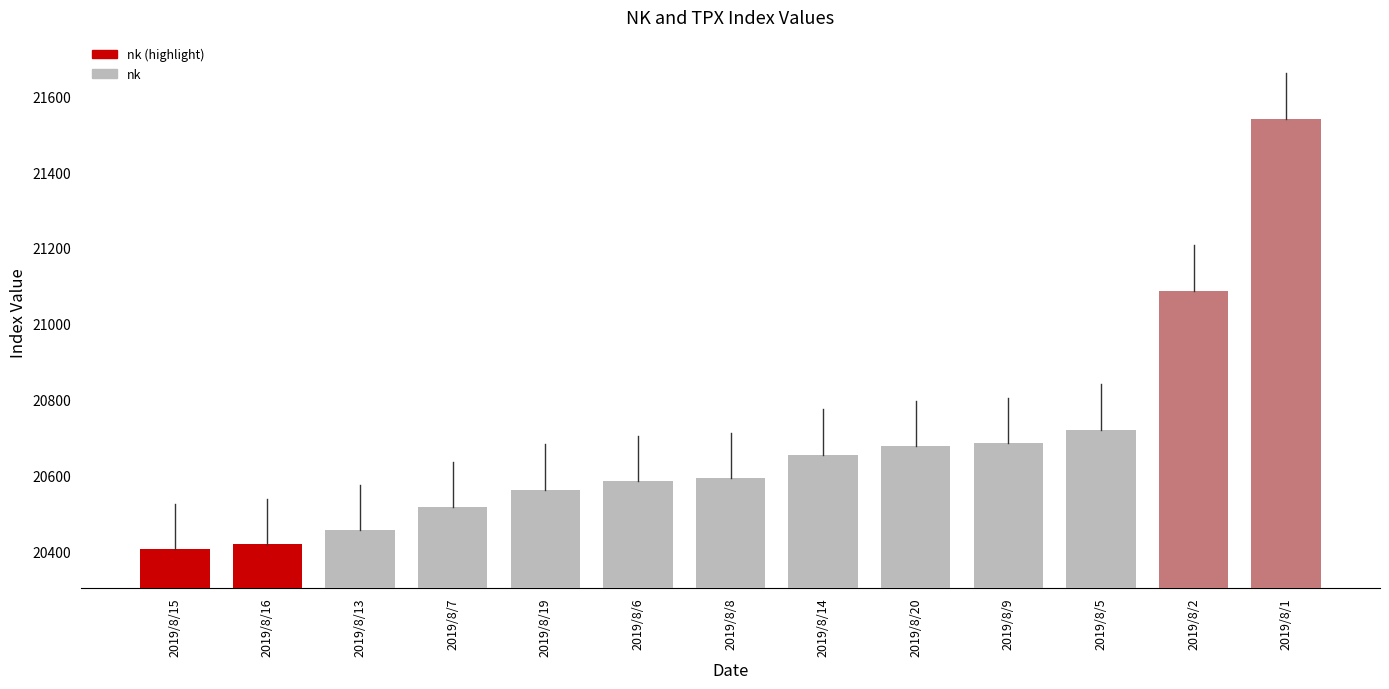

How many values exceed 20593?

7